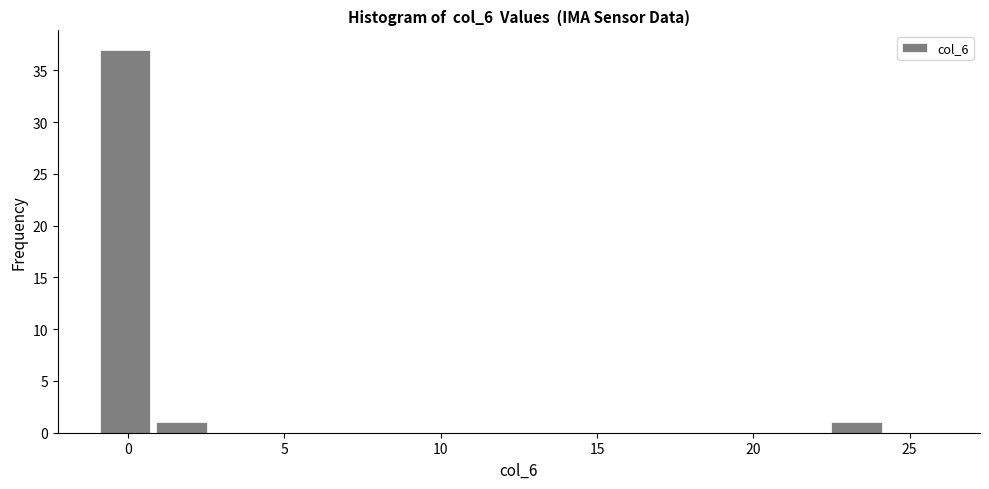

Around what value on the x-axis is the tallest bar? Give the approximate position of its centre, as read against the axis.

0.0